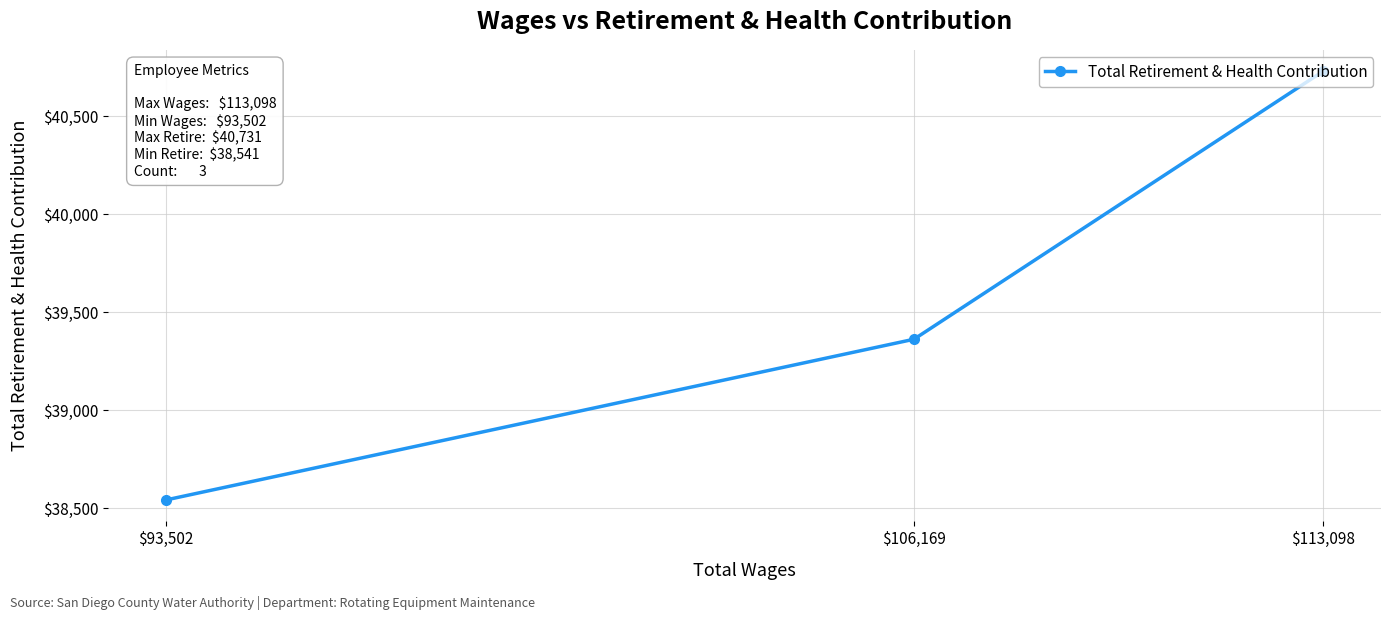

Approximately how many times larger is the value at $93,502 compared to $106,169?

1.0